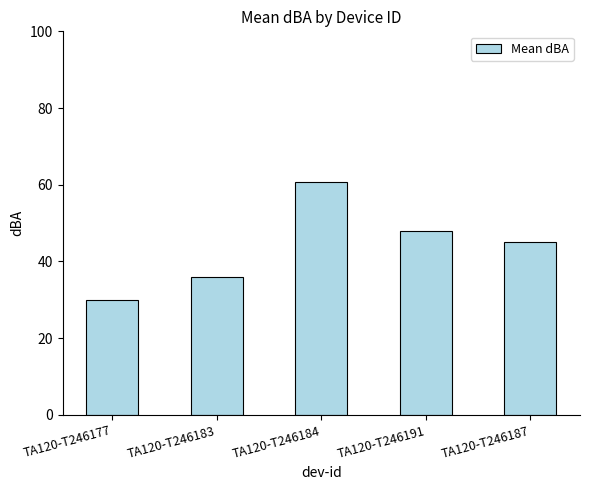

Rank the categories by value from highest to lowest.

TA120-T246184, TA120-T246191, TA120-T246187, TA120-T246183, TA120-T246177